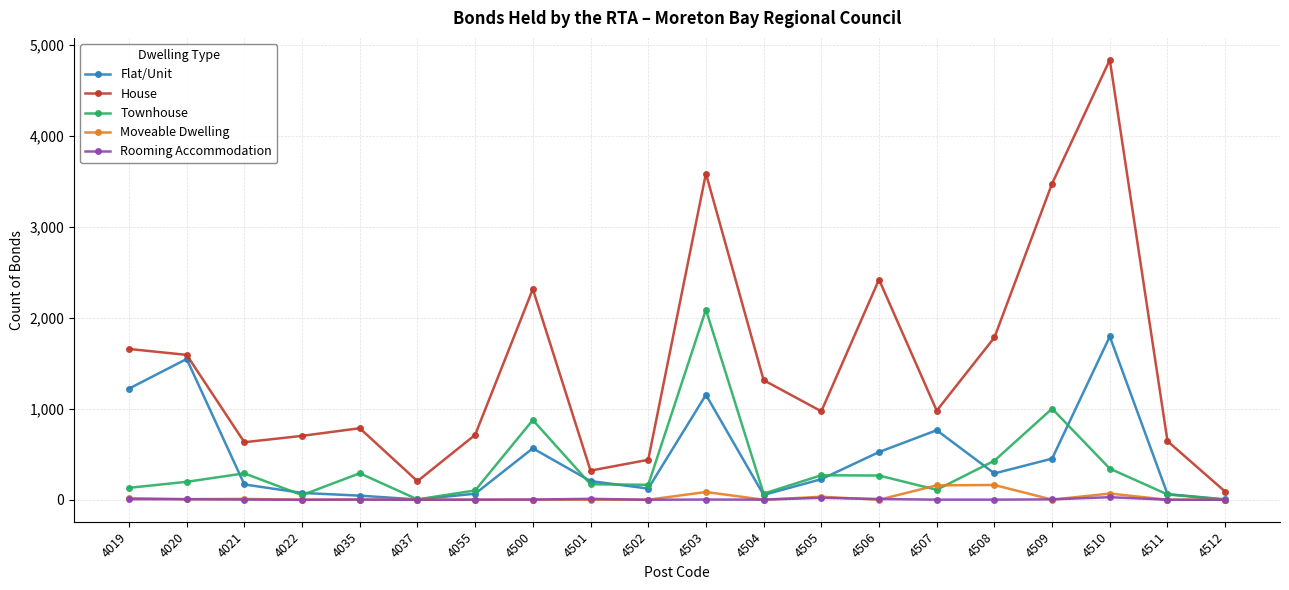

What is the difference between the highest and lowest values at 4501?

320